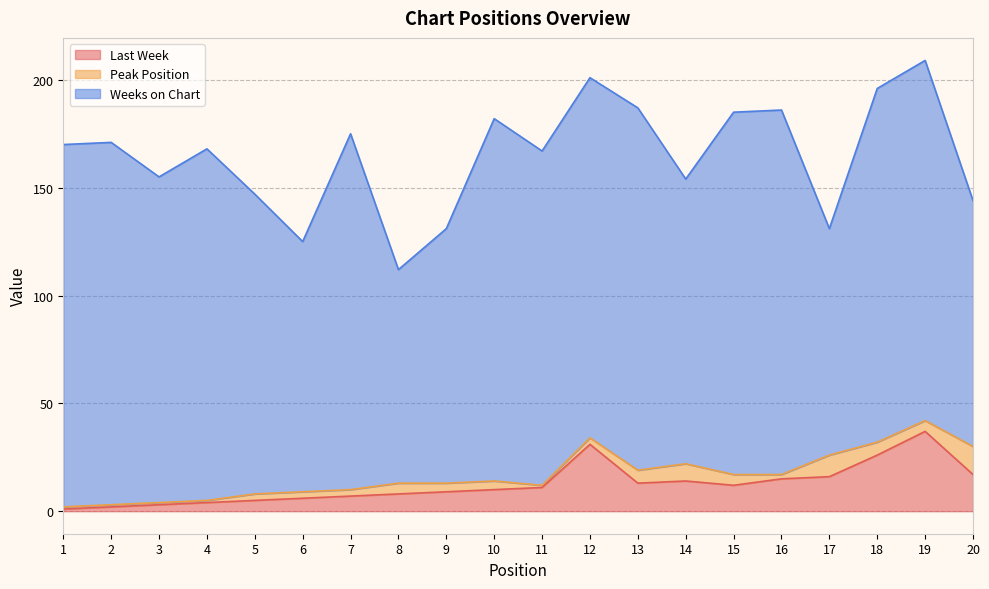

What is the value of the Last Week point at the 11th from the left?

11